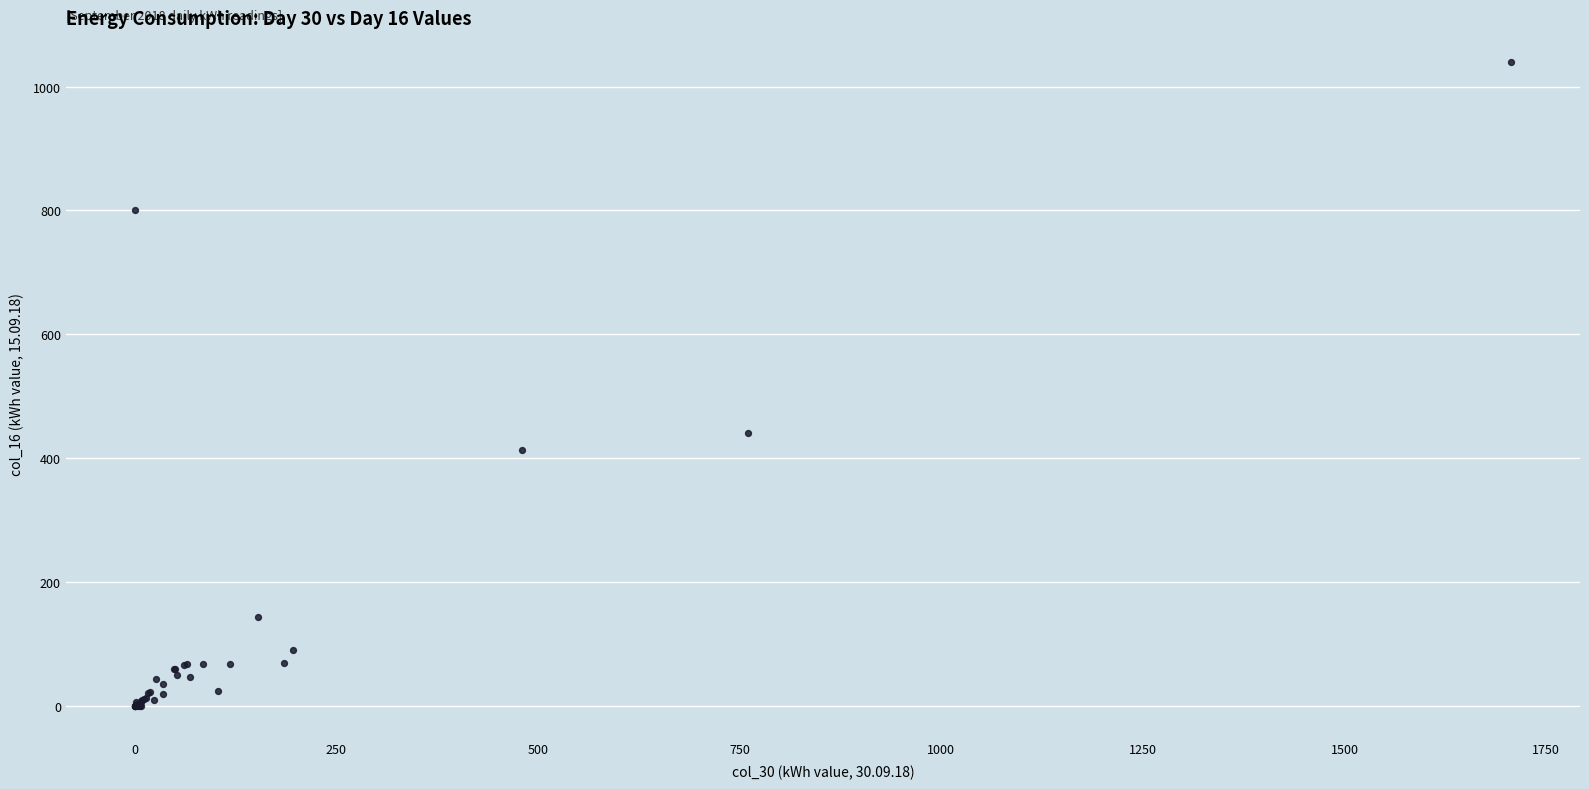

What Y value in the scatter plot is closest to 520?

440.0